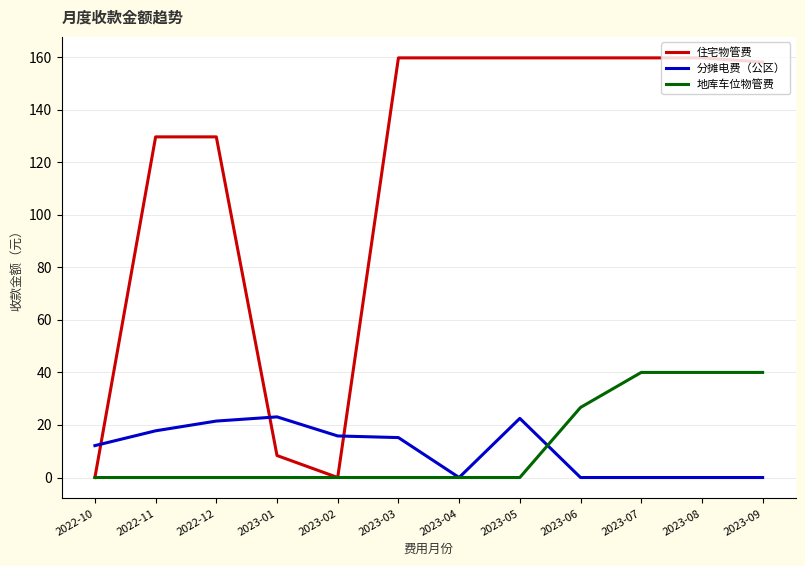

Where do 分摊电费（公区） and 住宅物管费 first cross each other?

2022-10 and 2022-11